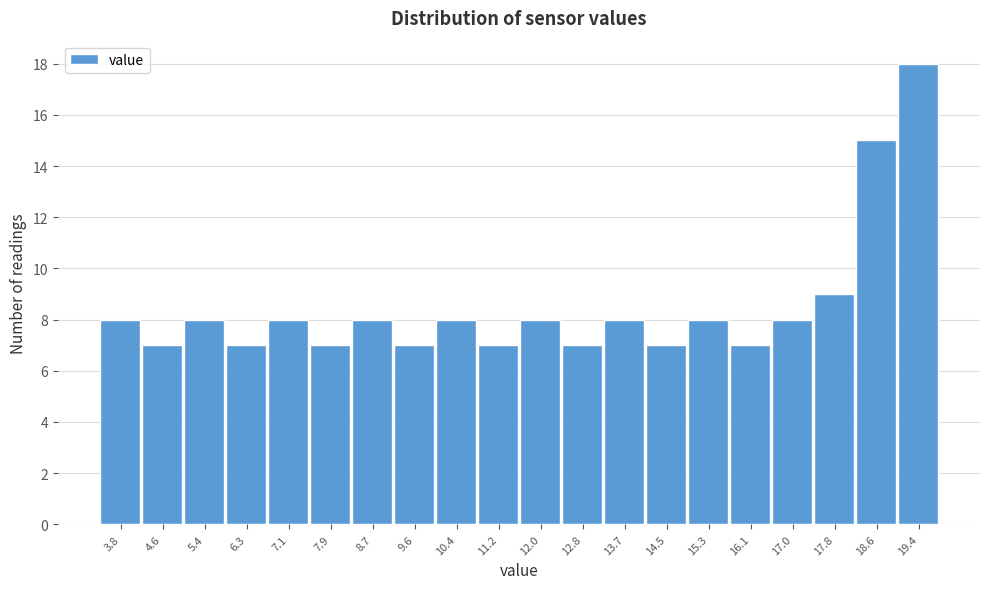

Reading right to left, list all the values displayed in this chart.

19.4=18	18.6=15	17.8=9	17.0=8	16.1=7	15.3=8	14.5=7	13.7=8	12.8=7	12.0=8	11.2=7	10.4=8	9.6=7	8.7=8	7.9=7	7.1=8	6.3=7	5.4=8	4.6=7	3.8=8